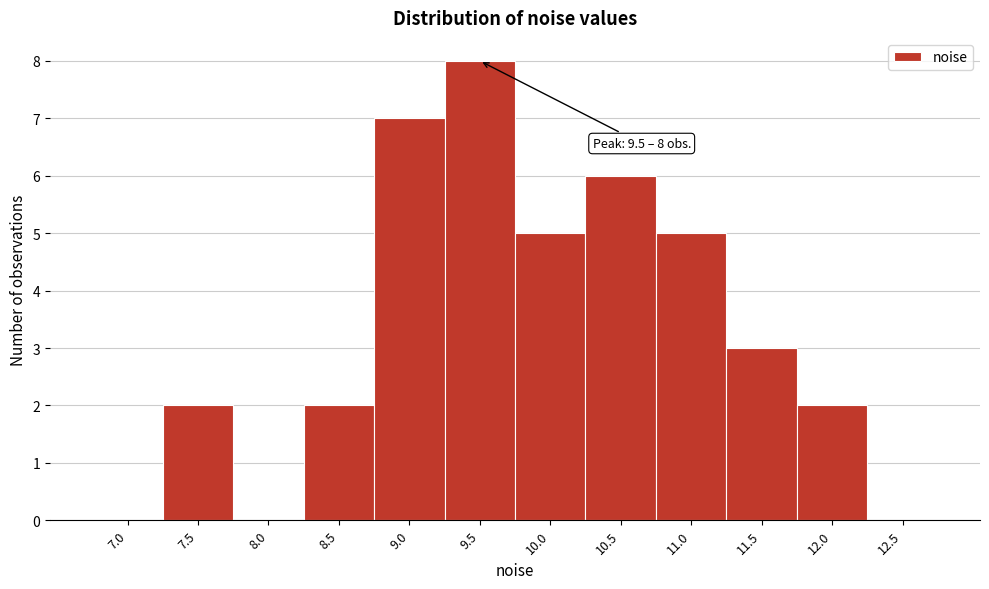

Reading left to right, list all the values displayed in this chart.

7.0=0	7.5=2	8.0=0	8.5=2	9.0=7	9.5=8	10.0=5	10.5=6	11.0=5	11.5=3	12.0=2	12.5=0